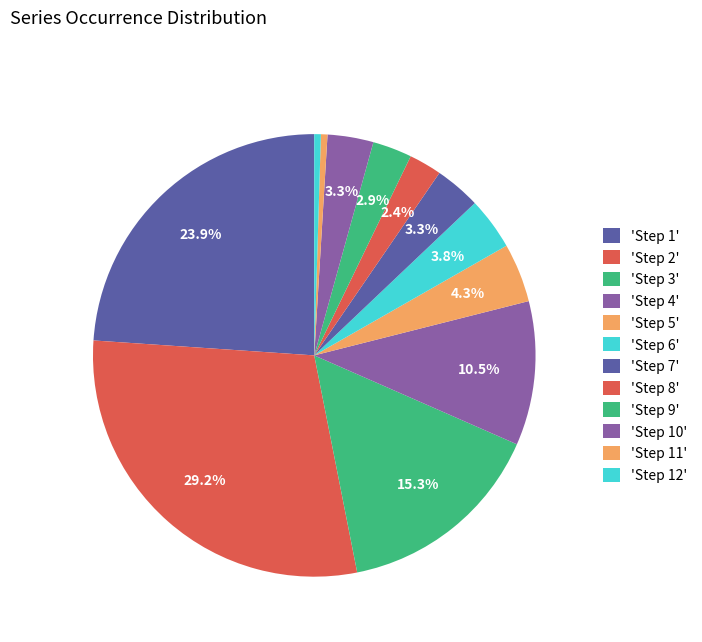

How many segments does this pie chart have?

12